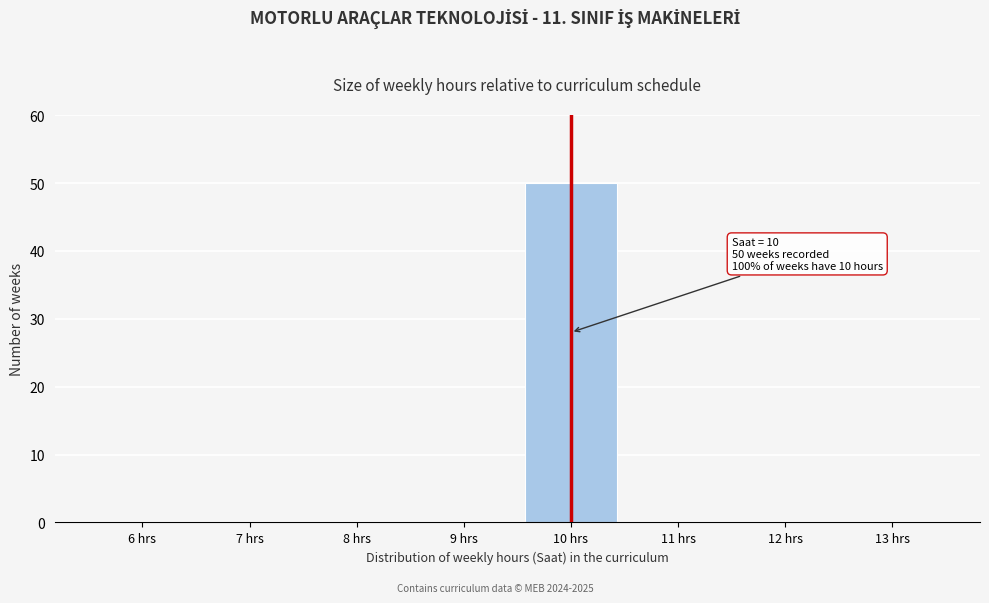

Reading left to right, what are all the values shown in this chart?

6 hrs=0	7 hrs=0	8 hrs=0	9 hrs=0	10 hrs=50	11 hrs=0	12 hrs=0	13 hrs=0